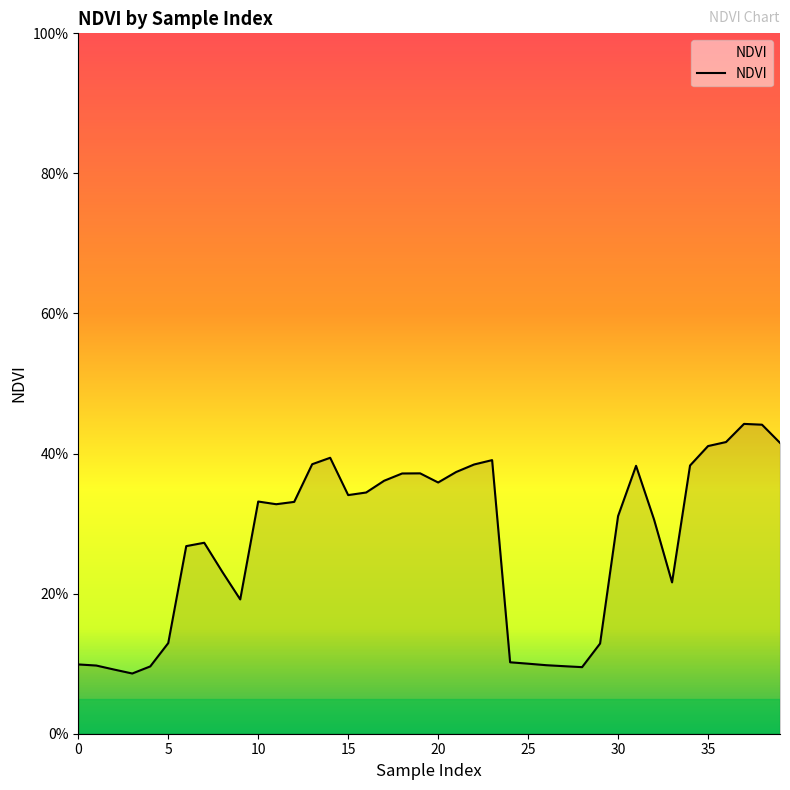

Reading left to right, list all the values displayed in this chart.

0.1	0.1	0.1	0.1	0.1	0.1	0.3	0.3	0.2	0.2	0.3	0.3	0.3	0.4	0.4	0.3	0.3	0.4	0.4	0.4	0.4	0.4	0.4	0.4	0.1	0.1	0.1	0.1	0.1	0.1	0.3	0.4	0.3	0.2	0.4	0.4	0.4	0.4	0.4	0.4